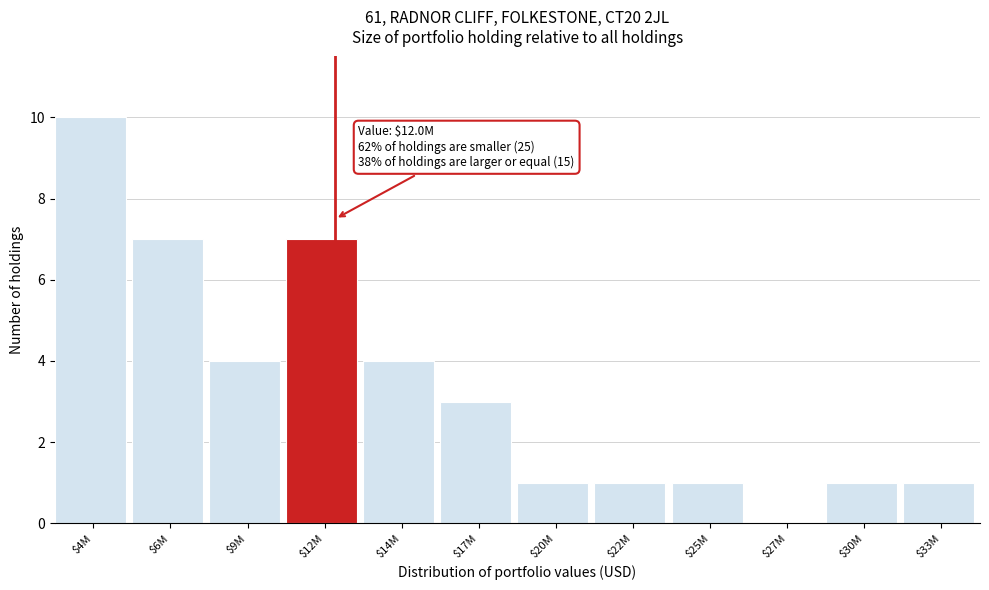

What is the sum of all values?

40